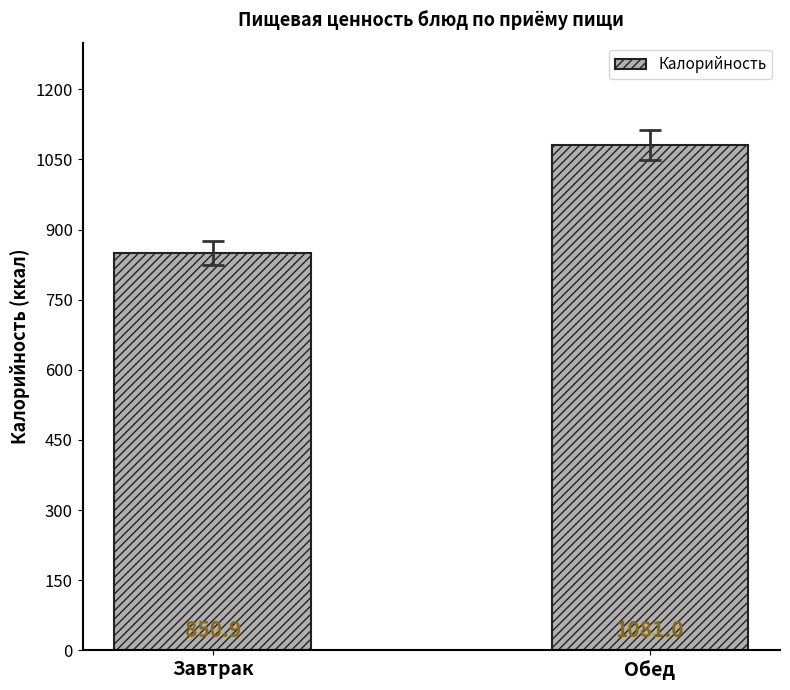

Read the value at Завтрак.

850.9